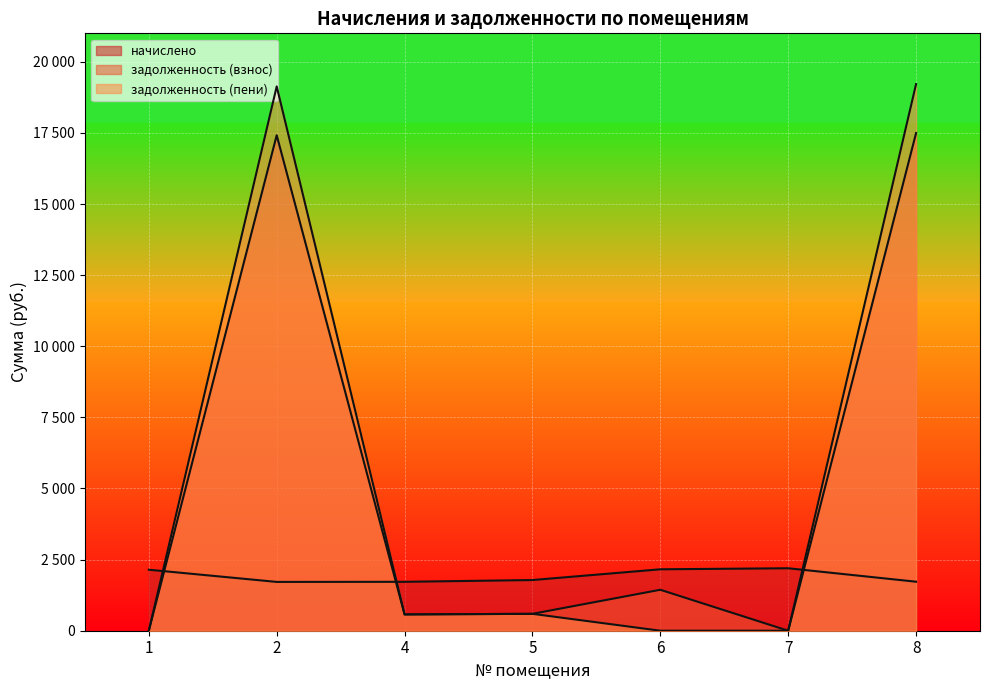

Reading left to right, what are all the values shown in this chart?

начислено: 2144.6	1715.7	1719.4	1781.7	2159.3	2195.9	1723.0
задолженность (взнос): 0.0	17418.0	573.1	593.9	1439.5	0.0	17493.4
задолженность (пени): 0.0	19133.7	573.1	593.9	0.0	0.0	19216.4